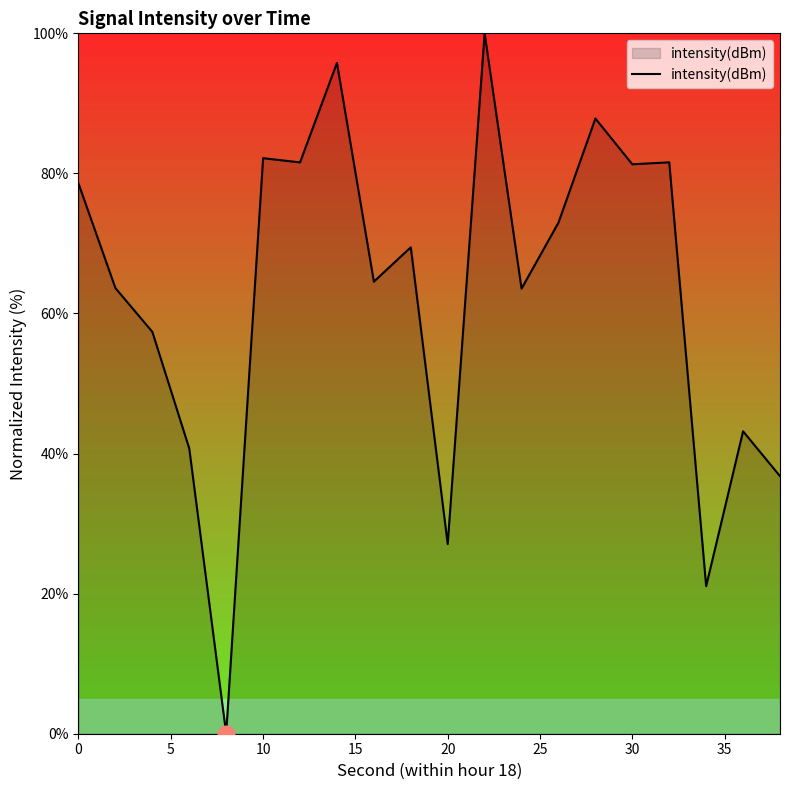

What is the maximum value shown in the chart?

100.0